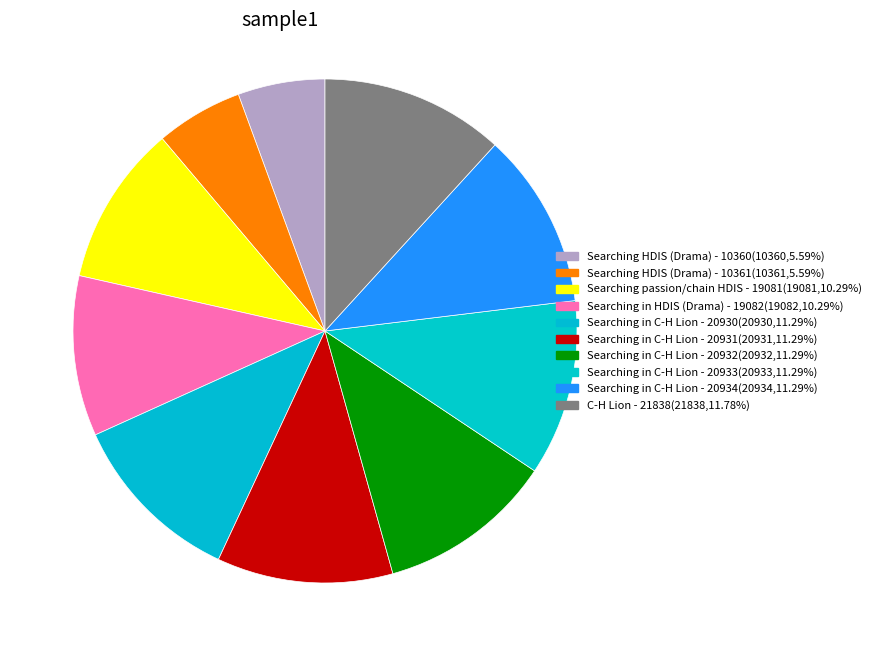

What is the change in value from Searching HDIS (Drama) - 10361 to Searching in C-H Lion - 20934?

+10573